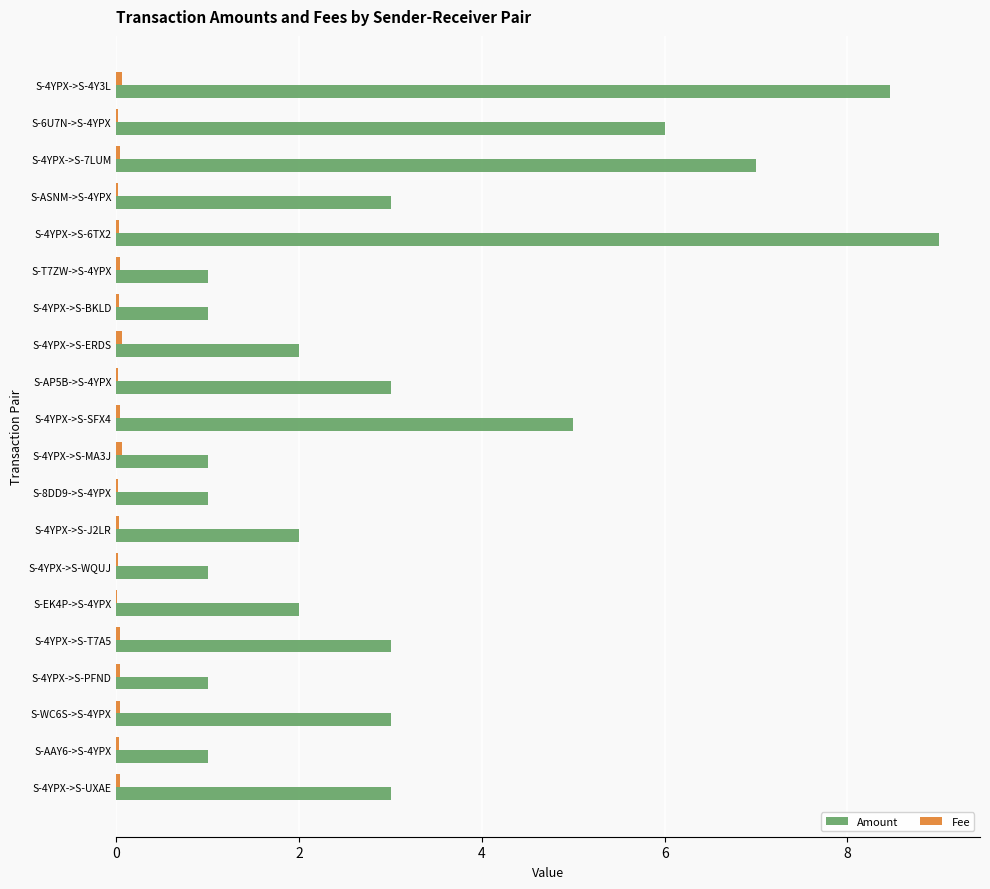

At which category does the chart reach its peak across all series?

S-4YPX->S-6TX2